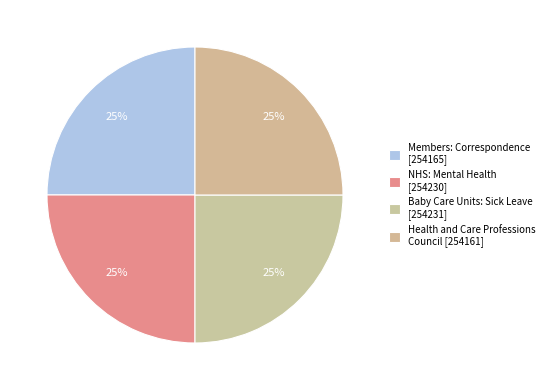

How many slices are in this pie chart?

4